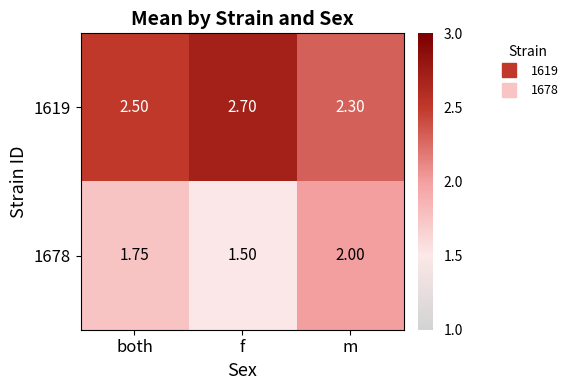

Is the value of 1619 at both greater than the value of 1678 at f?

Yes